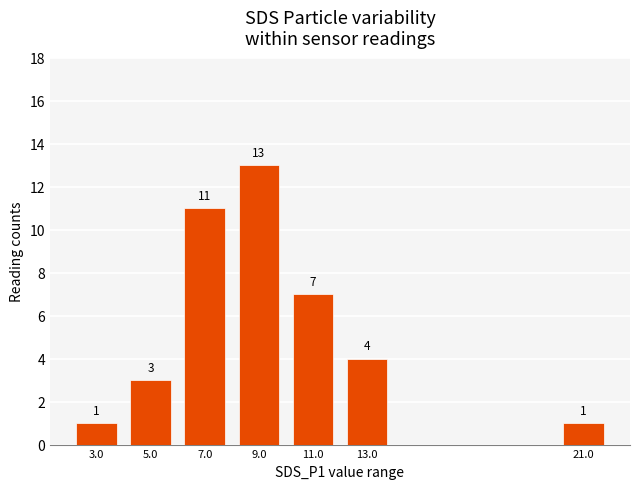

Where does the data first go above 4?

7.0